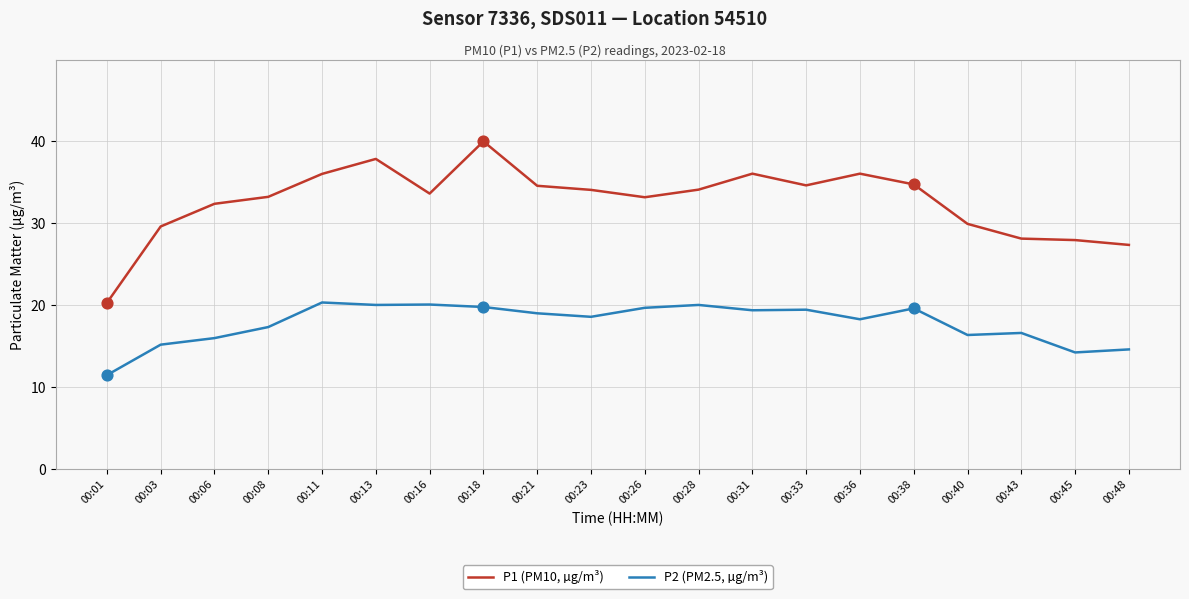

What is the spread (max minus min) of values at 00:23?

15.5